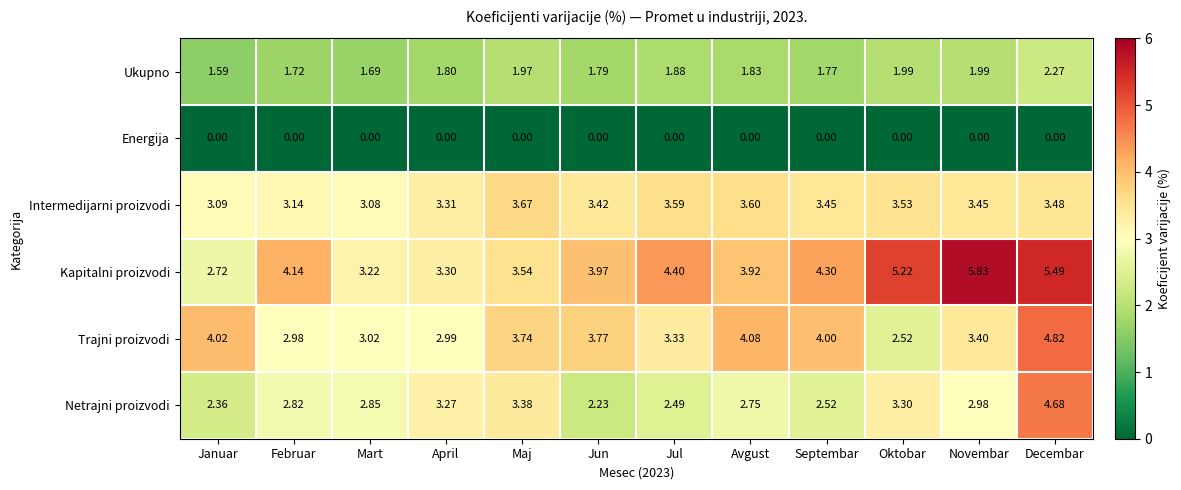

At which category is the sum across all series the highest?

Decembar